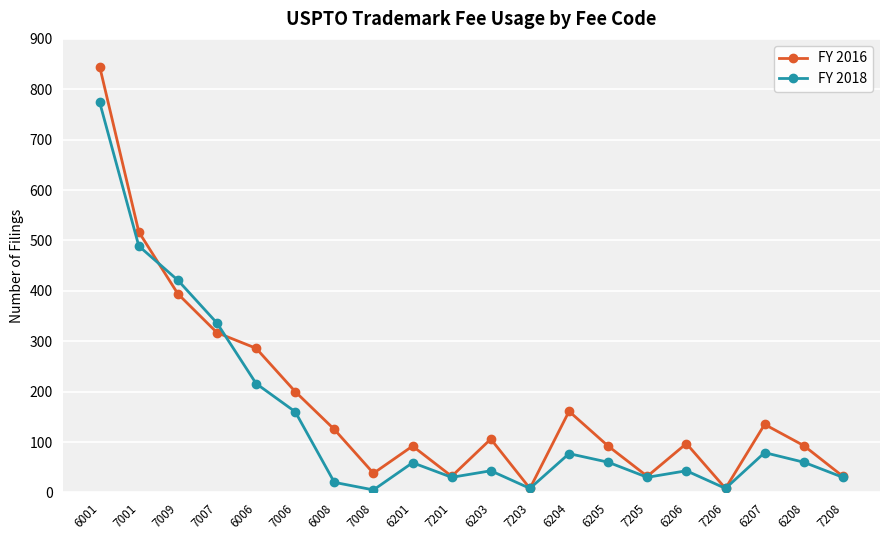

Rank the series by their maximum value, from highest to lowest.

FY 2016, FY 2018